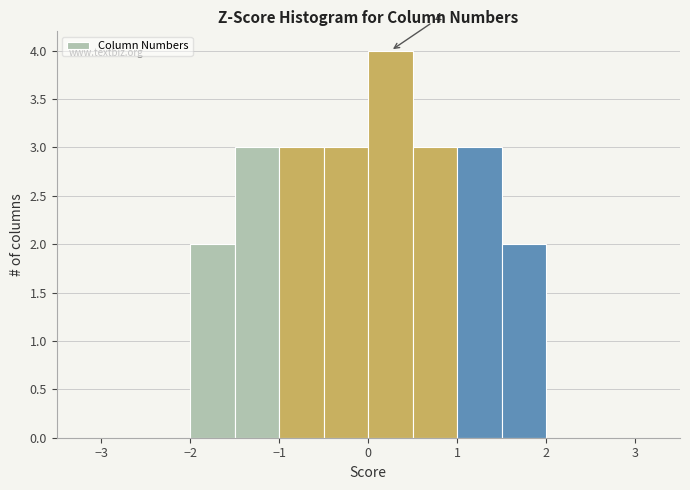

Over which range of the x-axis is the bar tallest?

0.0 to 0.5